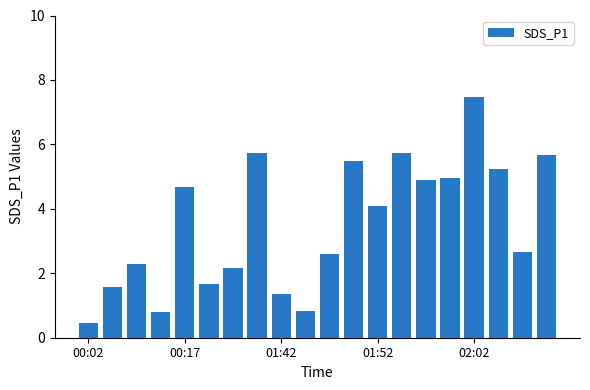

What is the difference between the second highest and second lowest values?

4.9